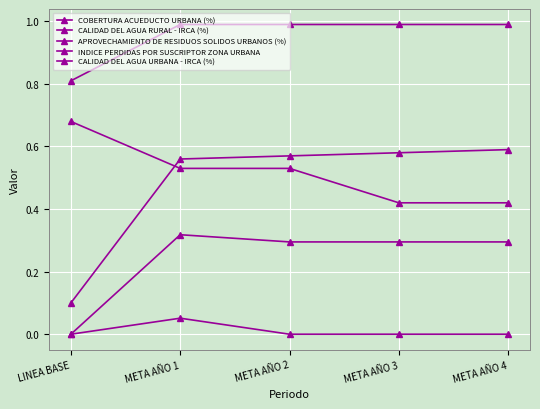

Does the chart have visible grid lines?

Yes